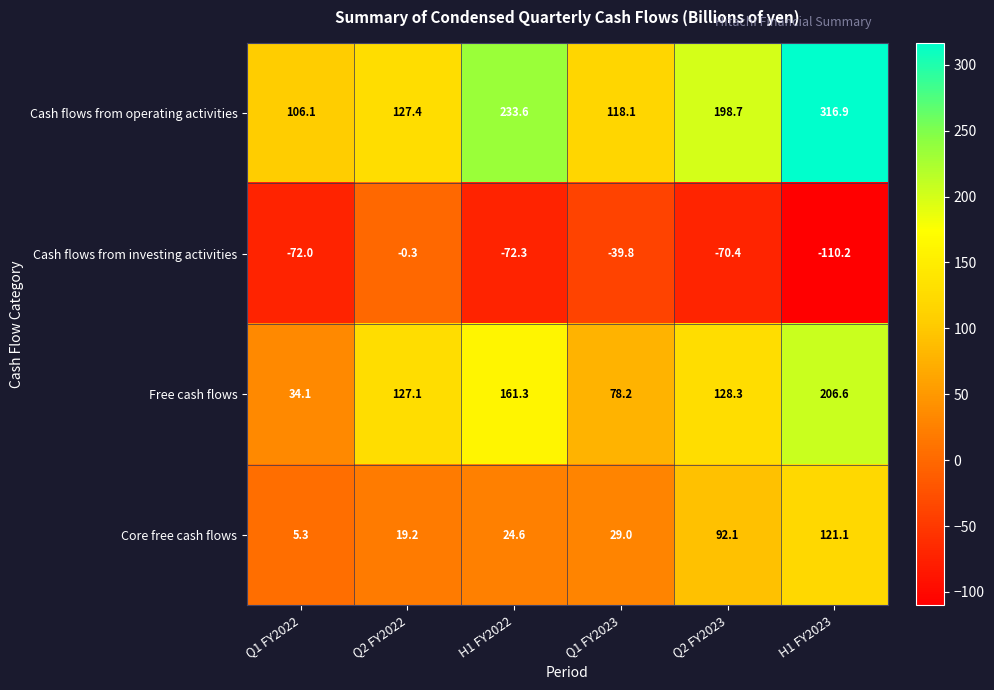

What is the approximate value of Cash flows from operating activities at H1 FY2022?

233.6